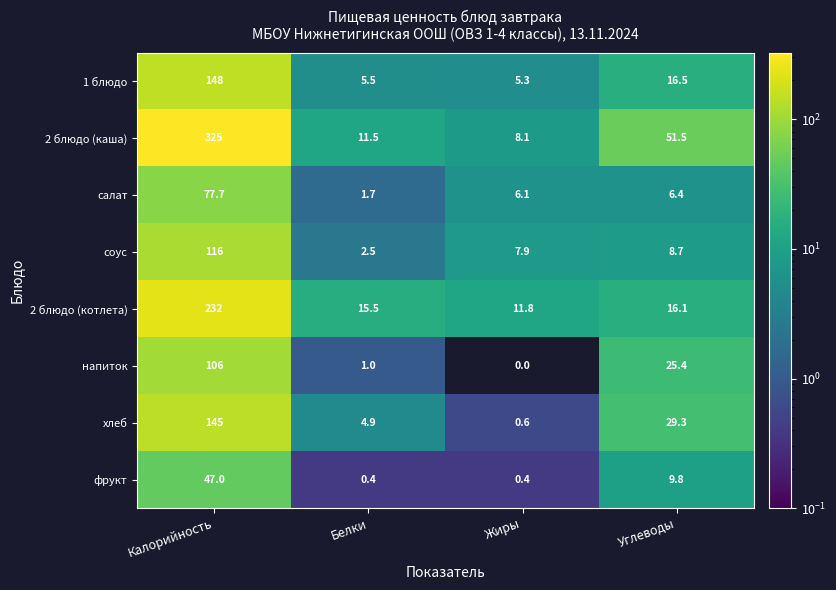

Which series has the largest total across all categories?

2 блюдо (каша)